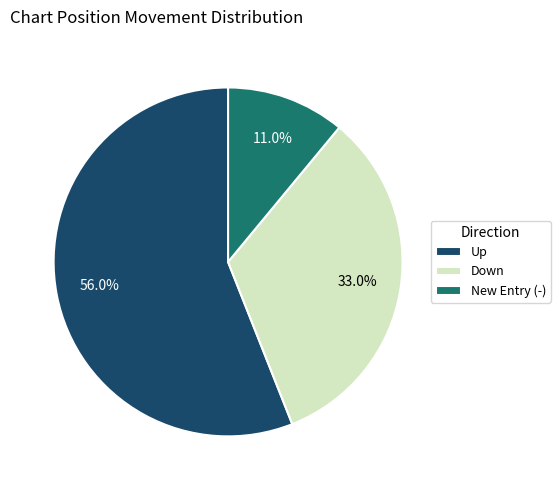

Rank the categories by value from lowest to highest.

New Entry (-), Down, Up